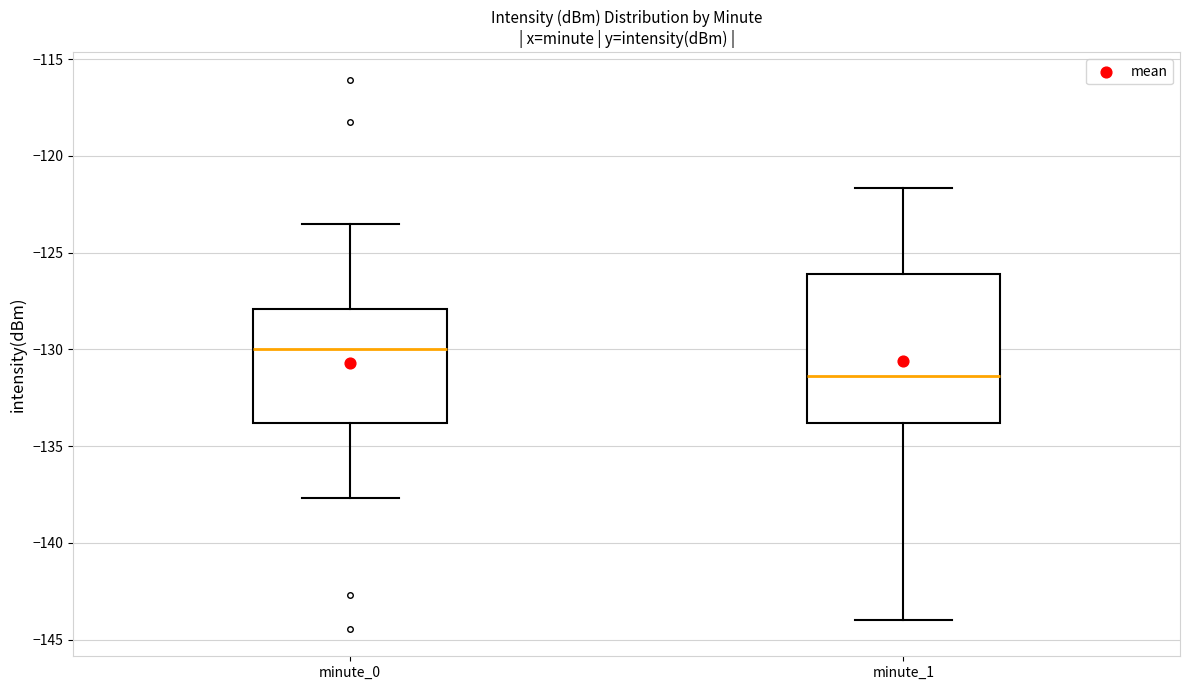

Which box's median line is the lowest?

minute_1